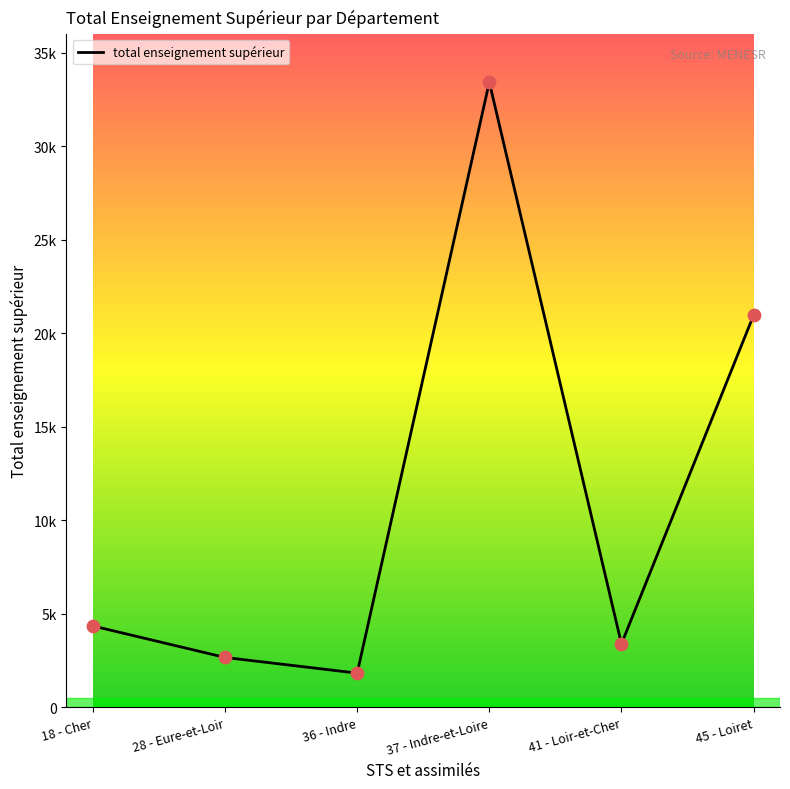

What is the change in value from 37 - Indre-et-Loire to 41 - Loir-et-Cher?

-30054